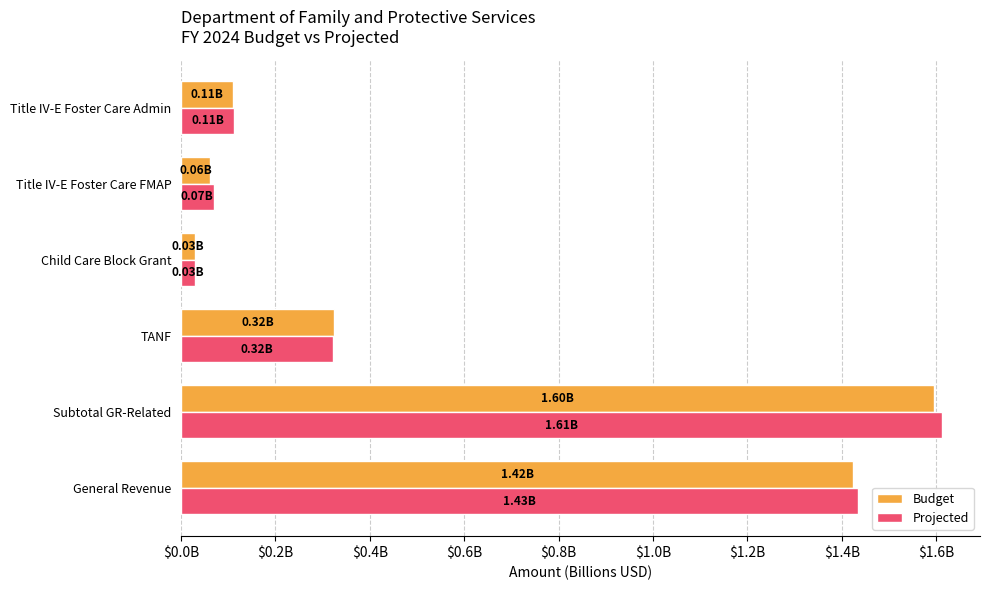

At how many categories does at least one series exceed 553221123?

2